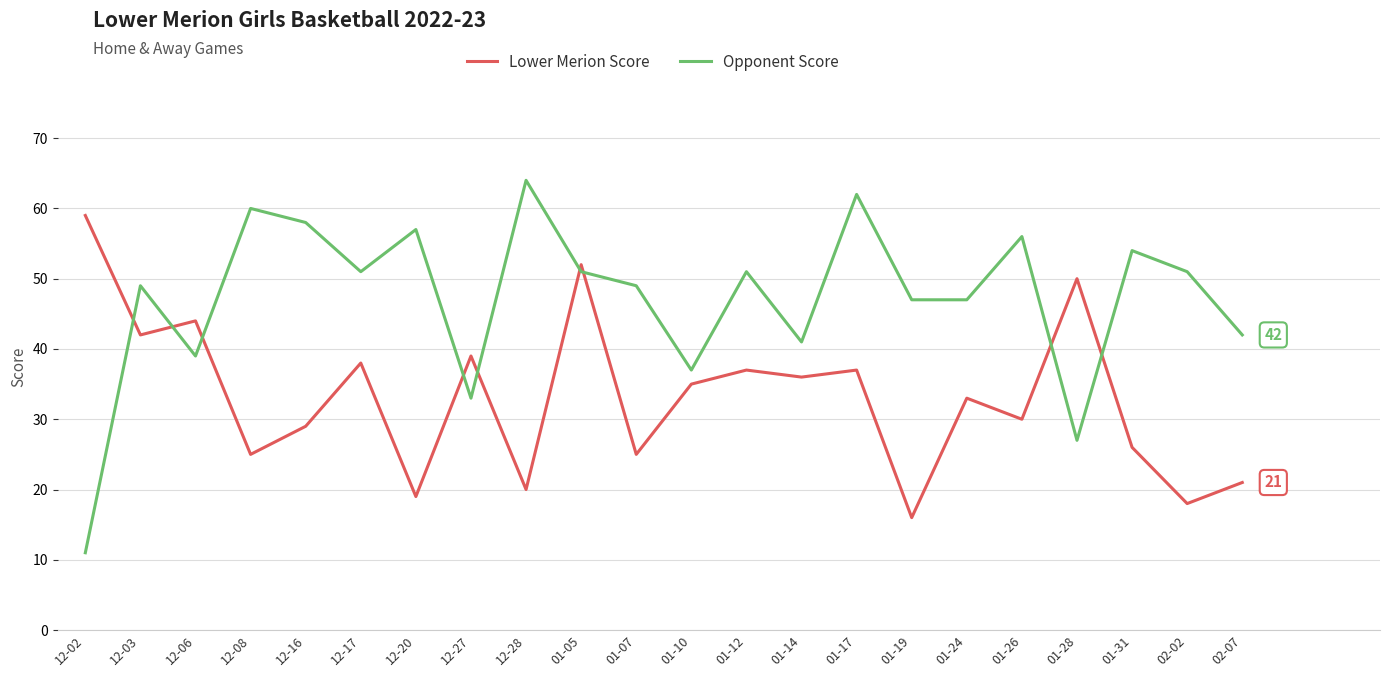

Is it true that Opponent Score equals 32 at 01-17?

False